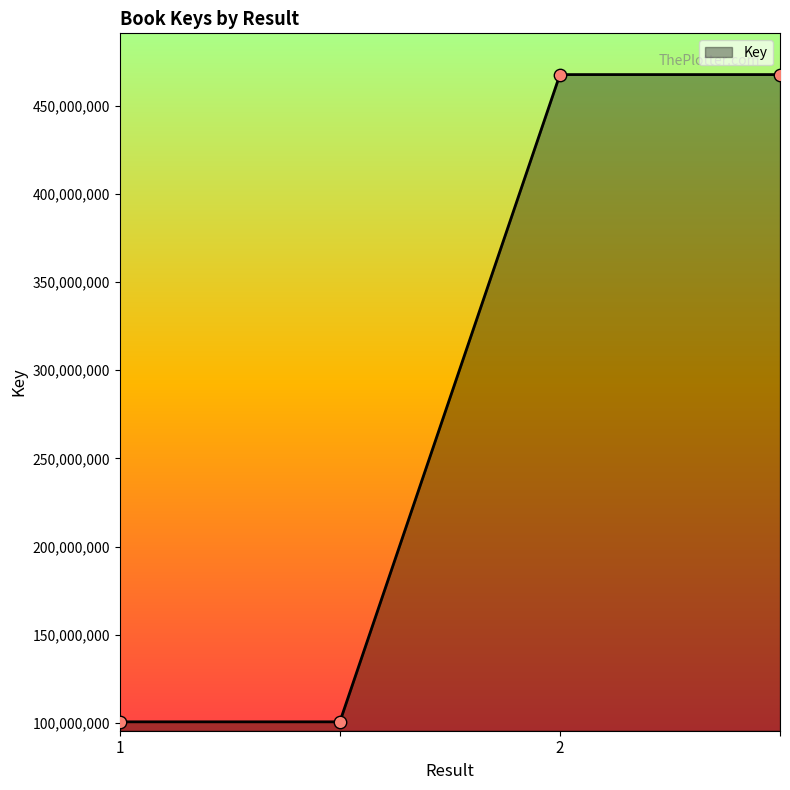

What is the difference between the second highest and minimum values?

366744750